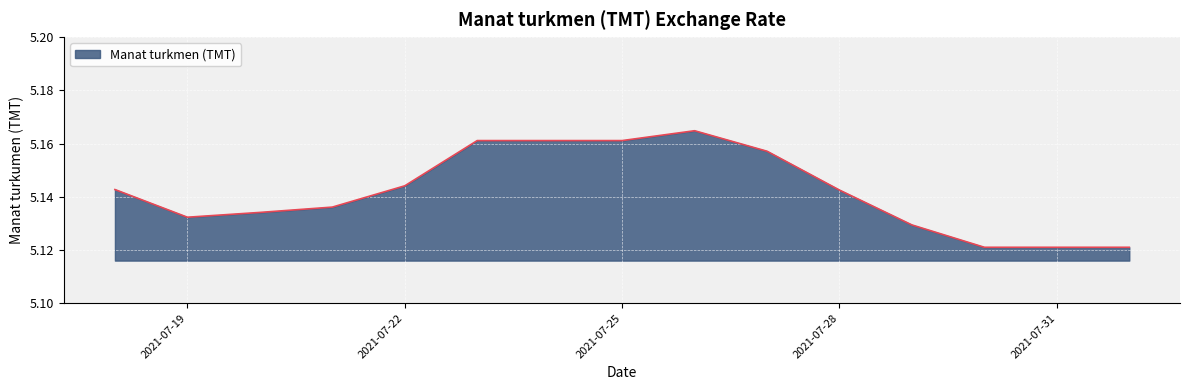

True or false: the data has more than 2 interior local peaks.

False